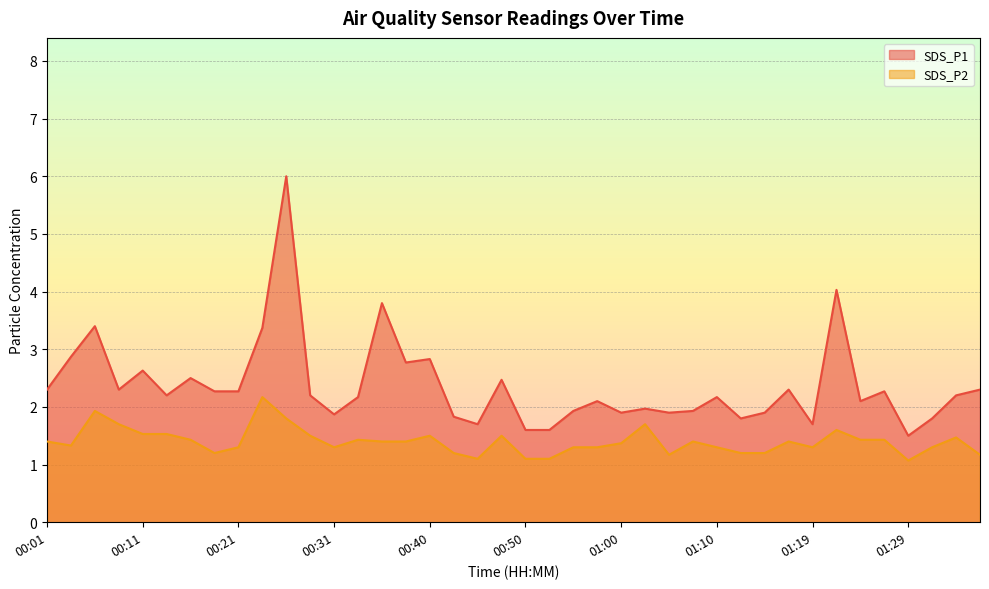

Does the chart display data point markers on the line(s)?

No